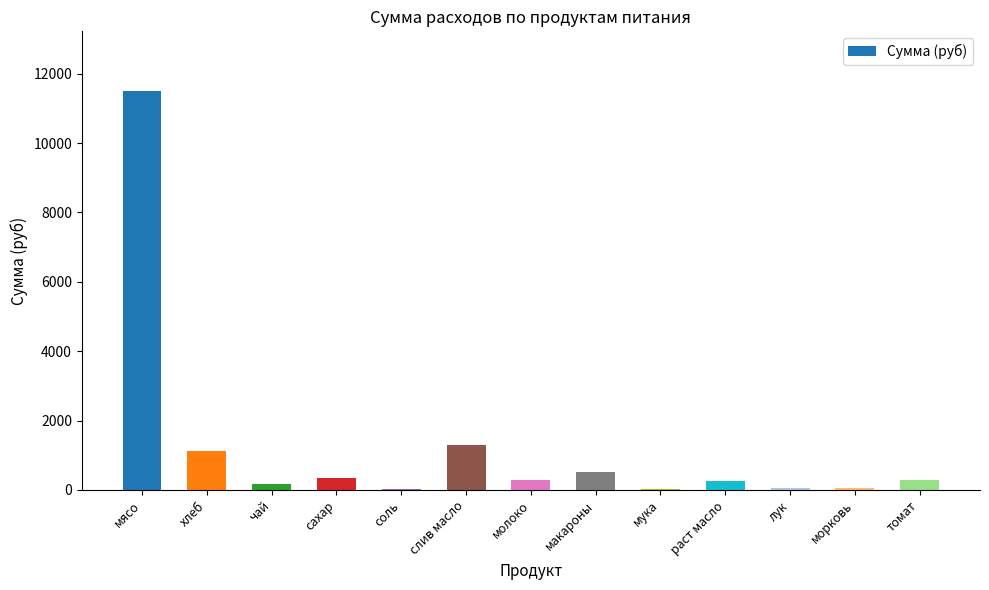

What is the change in value from сахар to соль?

-328.1